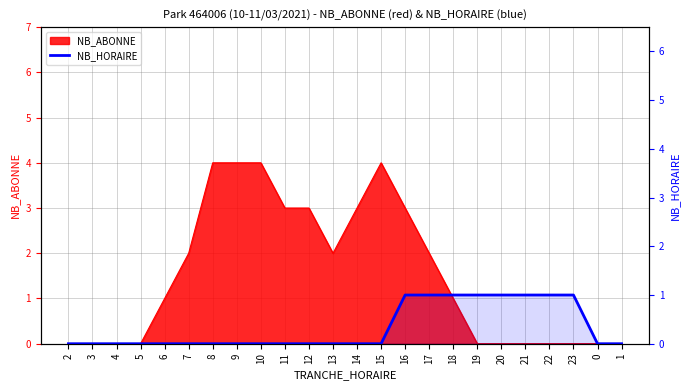

The value at 0 is 0. True or false?

False